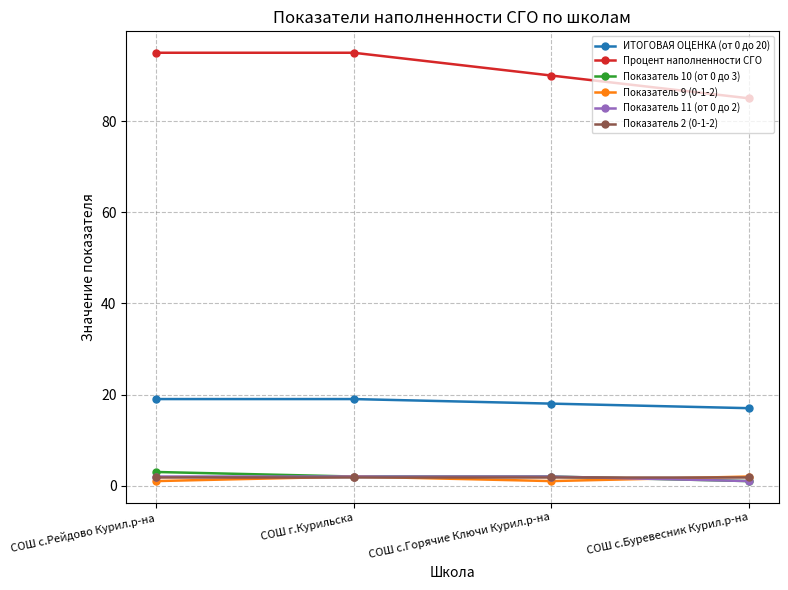

How many interior local valleys does the Показатель 9 (0-1-2) series have?

1